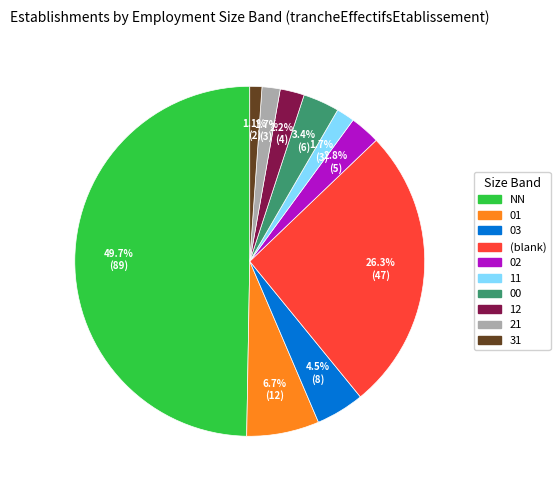

What is the smallest slice in the pie chart?

31